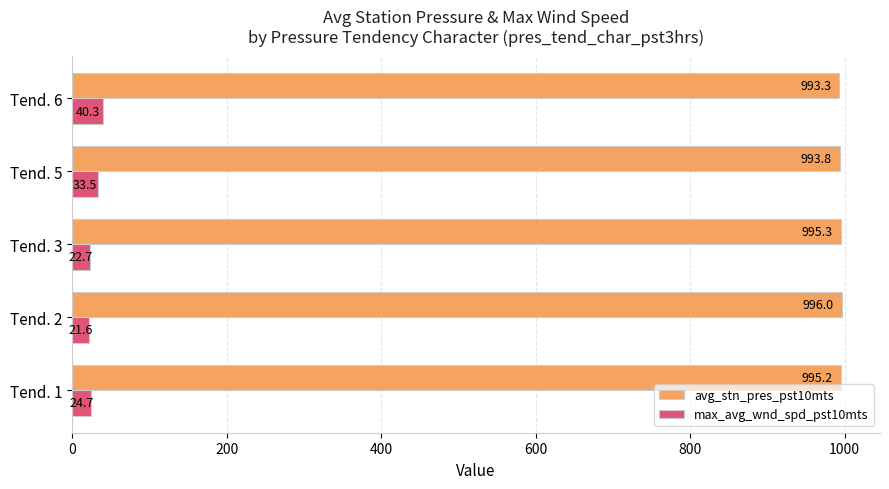

How many series are shown in this chart?

2